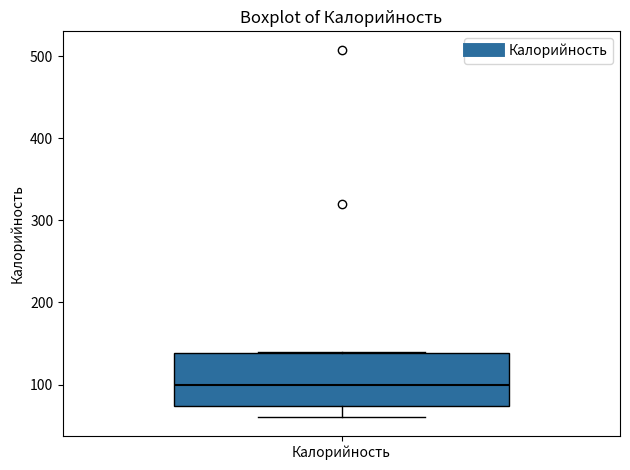

Transcribe this box plot: give where the median line is, the range the box spans, and where the two whiskers end, as read against the y-axis. The values are not printed on the chart, so give them approximately, as read against the axis.

median 100, box 70 to 140, whiskers 60 to 140